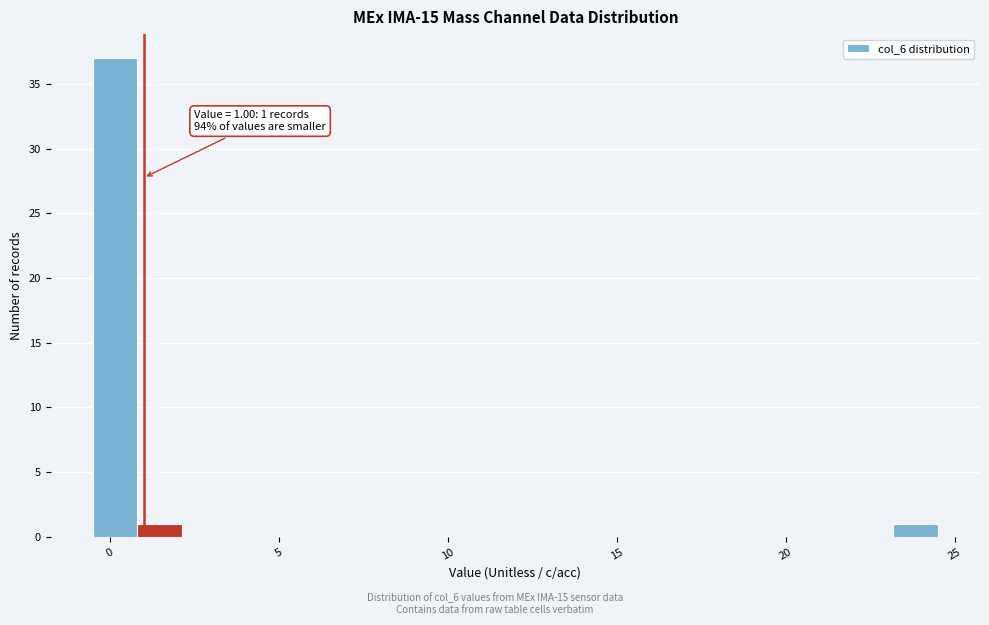

Read against the x-axis, roughly where is the centre of the tallest bar?

0.0